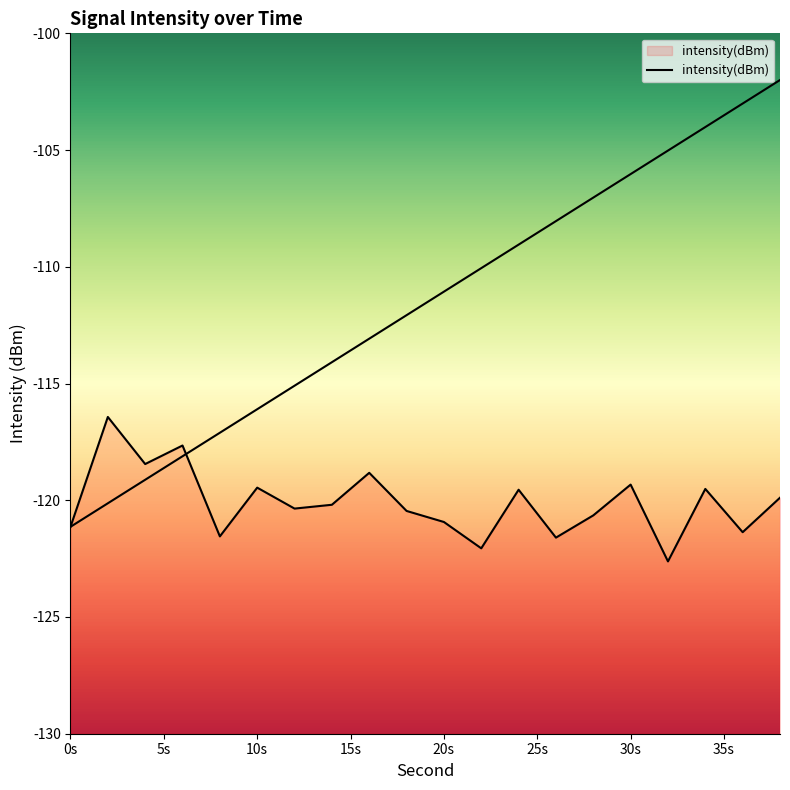

What is the difference between the maximum and minimum values?

6.2